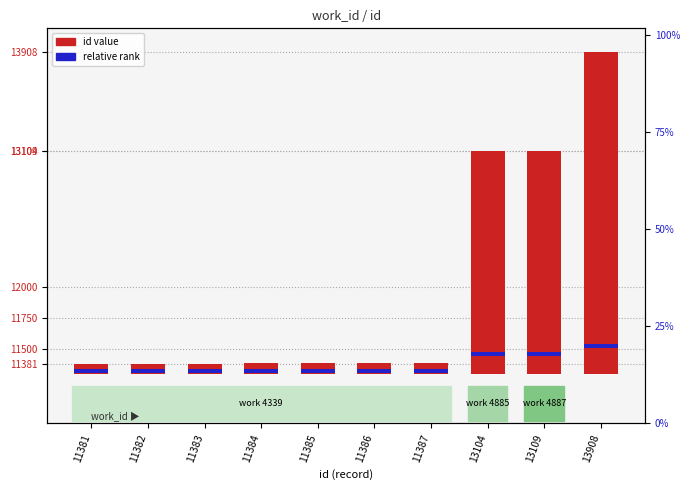

Which series has the largest range (max minus min)?

id value